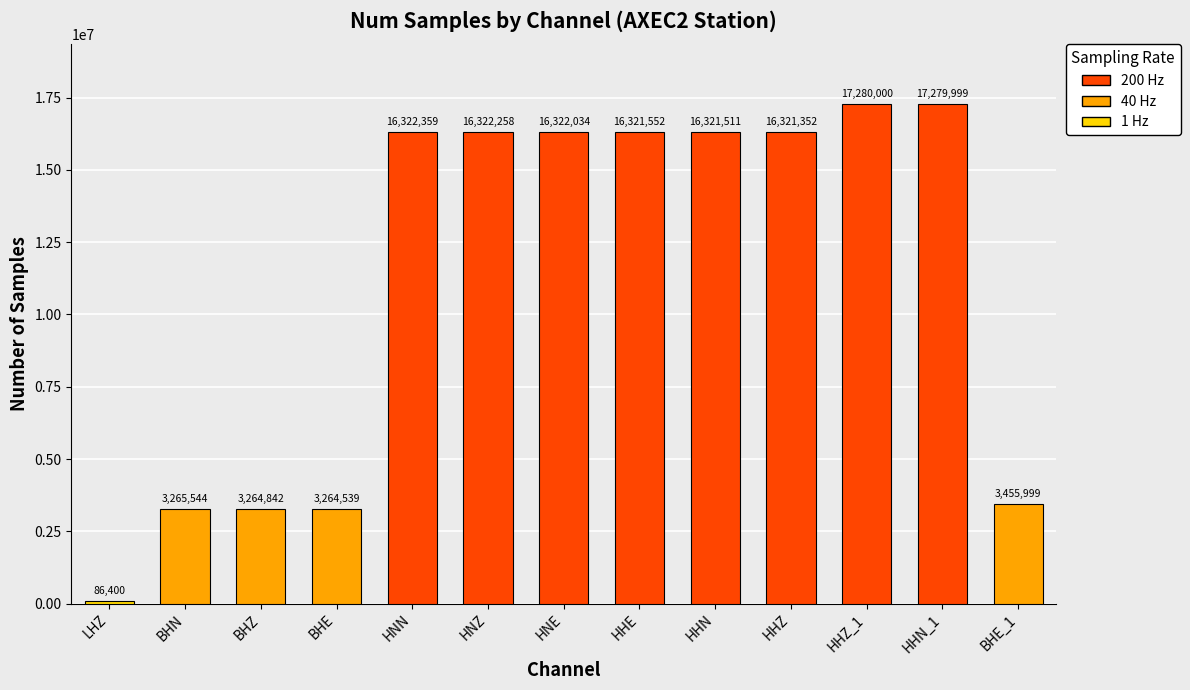

What is the label of the 11th bar from the right?

BHZ